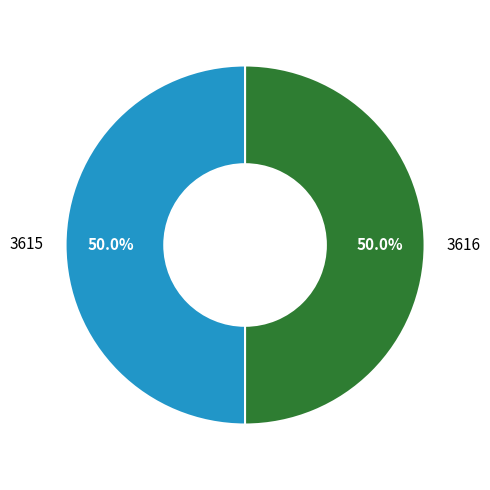

Is the sum of 3616 and 3615 greater than half?

Yes